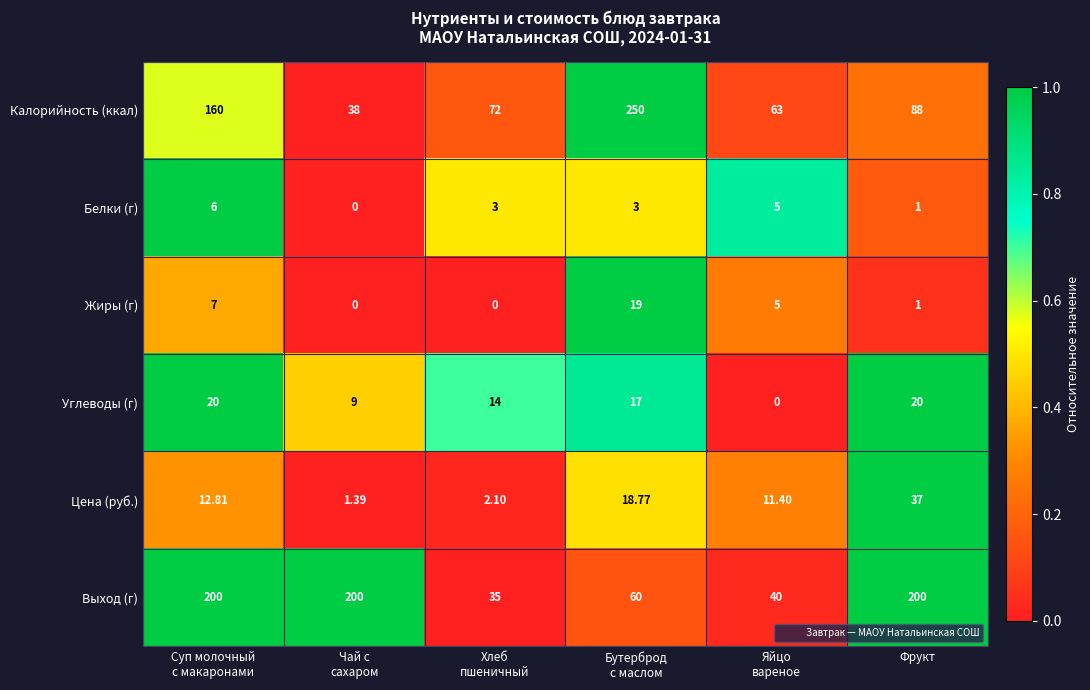

Which series has the widest spread of values?

Калорийность (ккал)